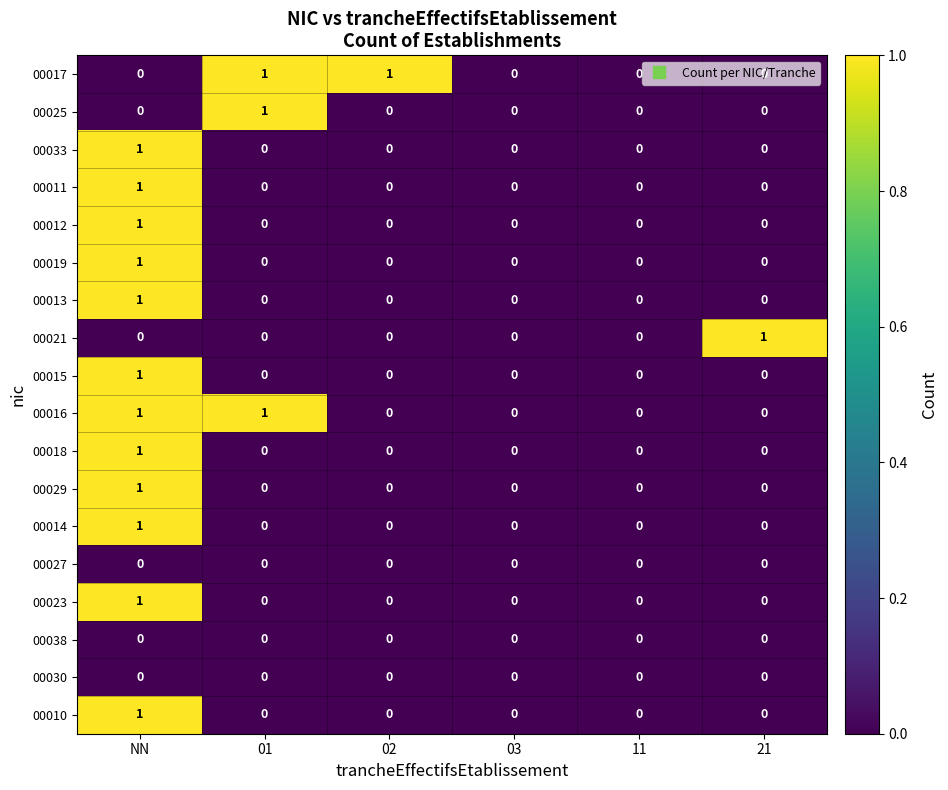

At which category is the sum across all series the highest?

NN